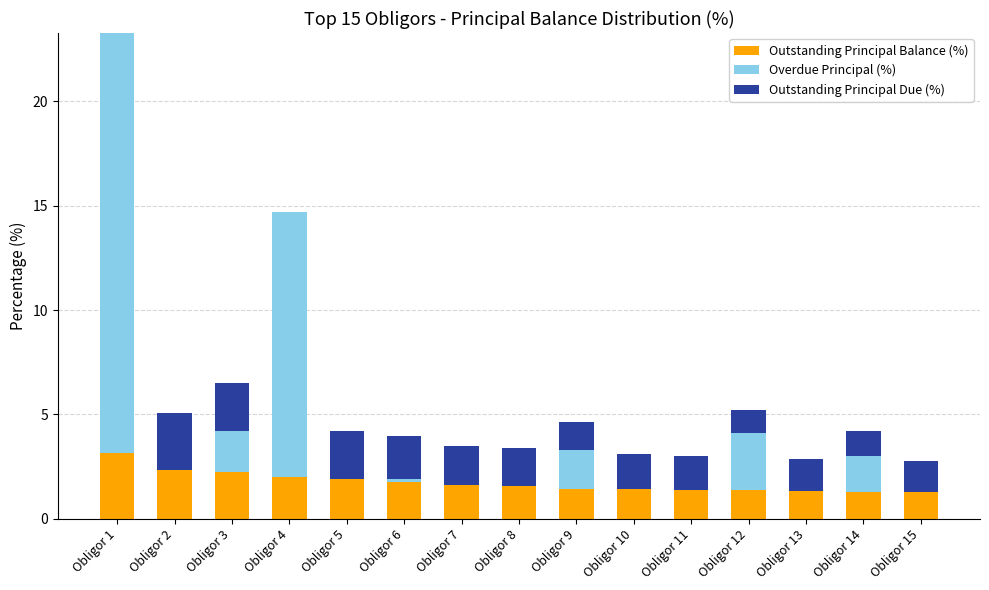

At which category is the sum across all series the highest?

Obligor 1